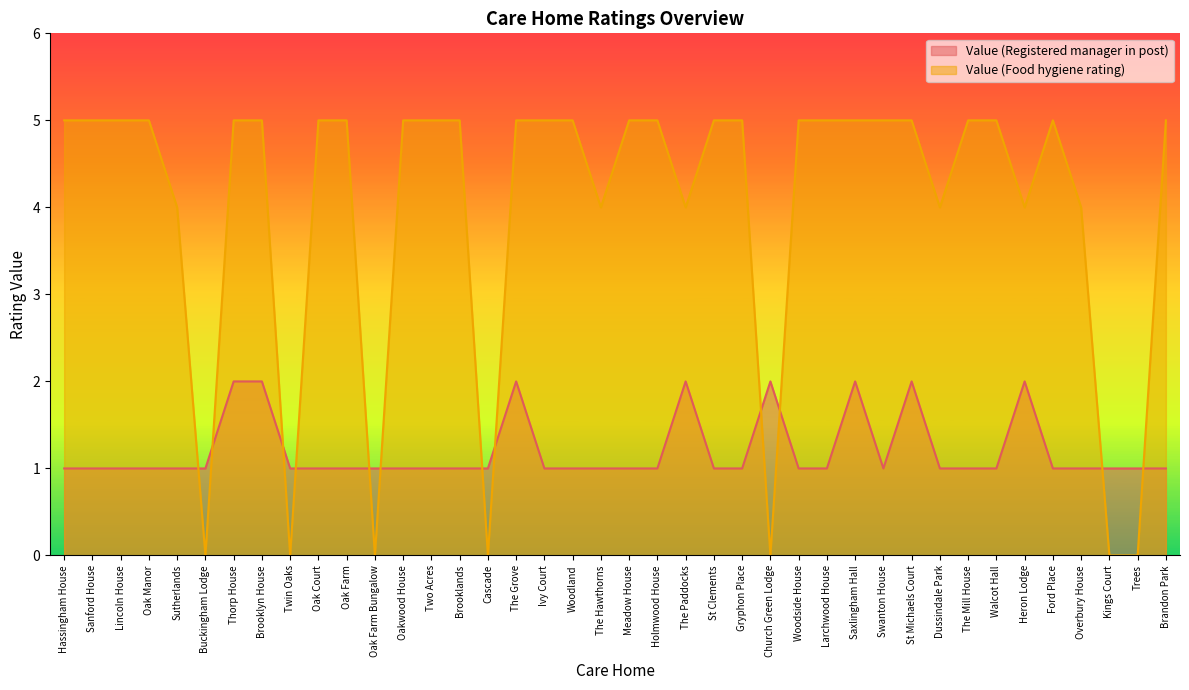

How many lines are shown in the chart?

2